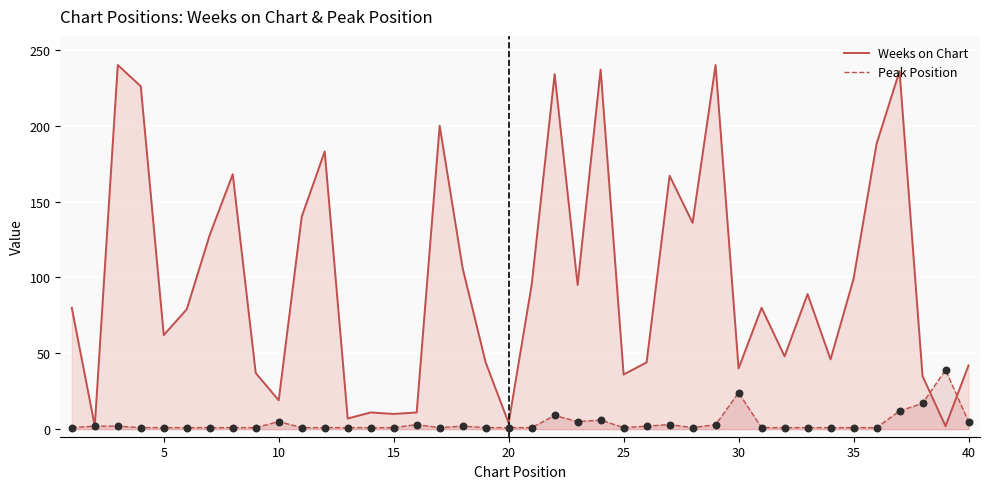

Which series reaches the minimum Y coordinate?

Peak Position